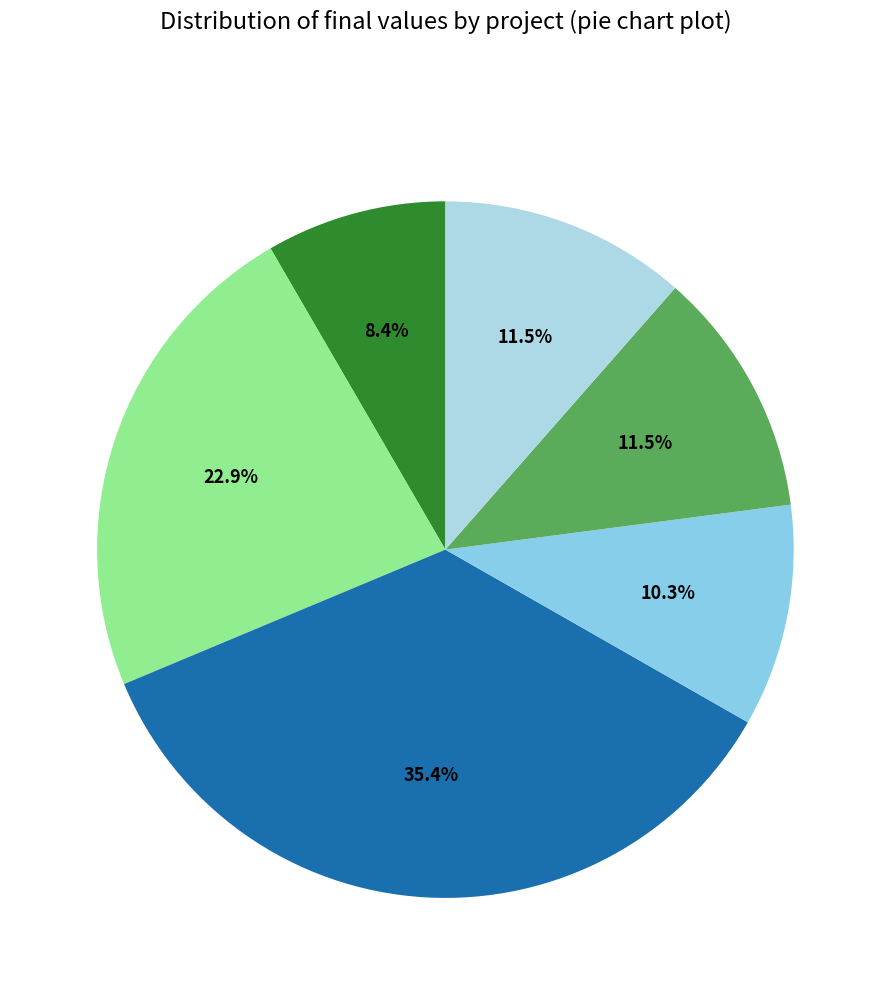

Is there any slice that represents more than half of the pie?

No